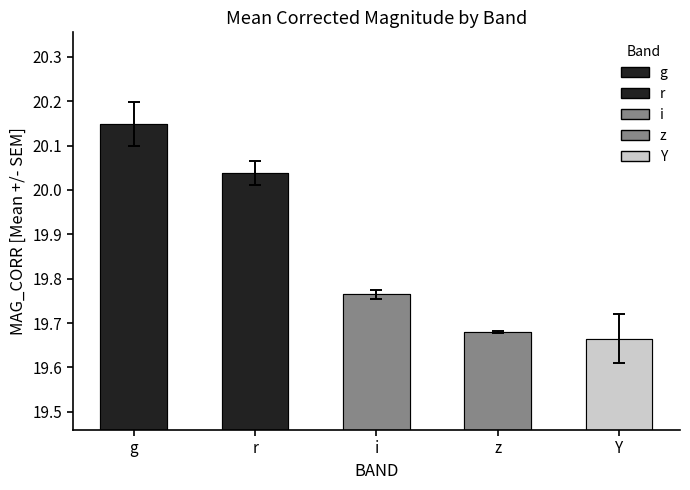

Is it true that the value at g is 4.1?

False